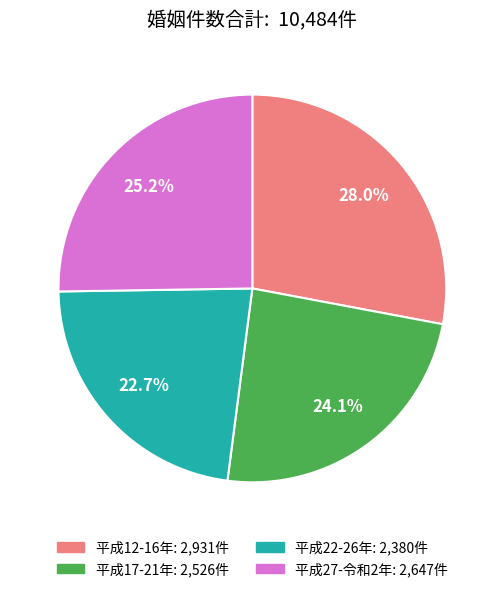

Is there a majority slice in this chart?

No